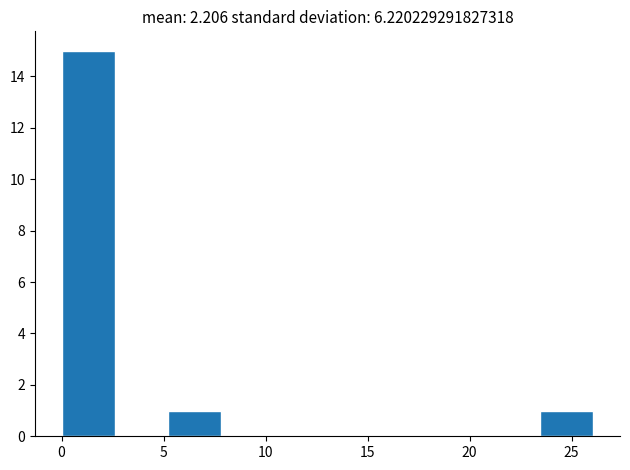

Over which range of the x-axis is the bar tallest?

0.0 to 2.5